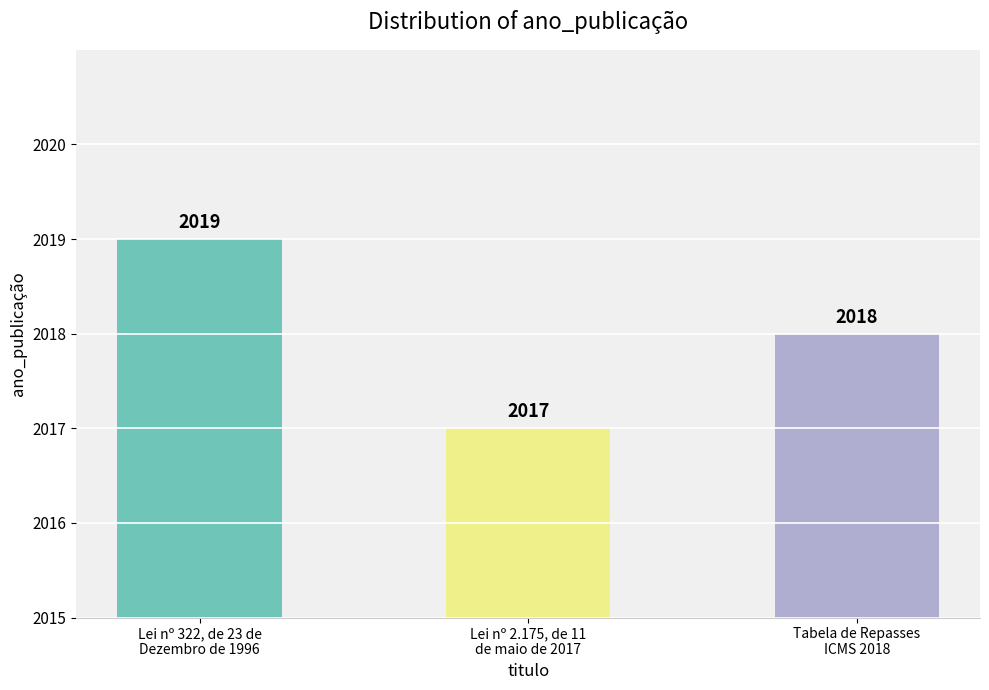

What is the minimum value shown in the chart?

2017